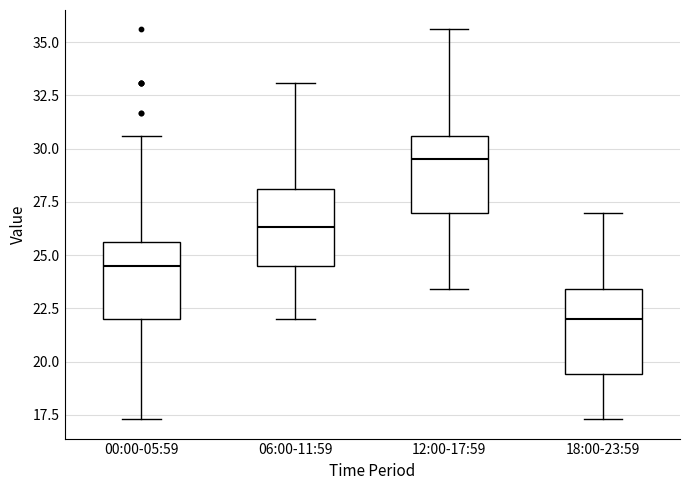

Reading left to right, read every box against the y-axis: the position of its median line, the range the box covers, and the ends of its whiskers. The values are not printed on the chart, so give them approximately, as read against the axis.

00:00-05:59: median 24.5, box 22.0 to 25.5, whiskers 17.5 to 30.5
06:00-11:59: median 26.5, box 24.5 to 28.0, whiskers 22.0 to 33.0
12:00-17:59: median 29.5, box 27.0 to 30.5, whiskers 23.5 to 35.5
18:00-23:59: median 22.0, box 19.5 to 23.5, whiskers 17.5 to 27.0